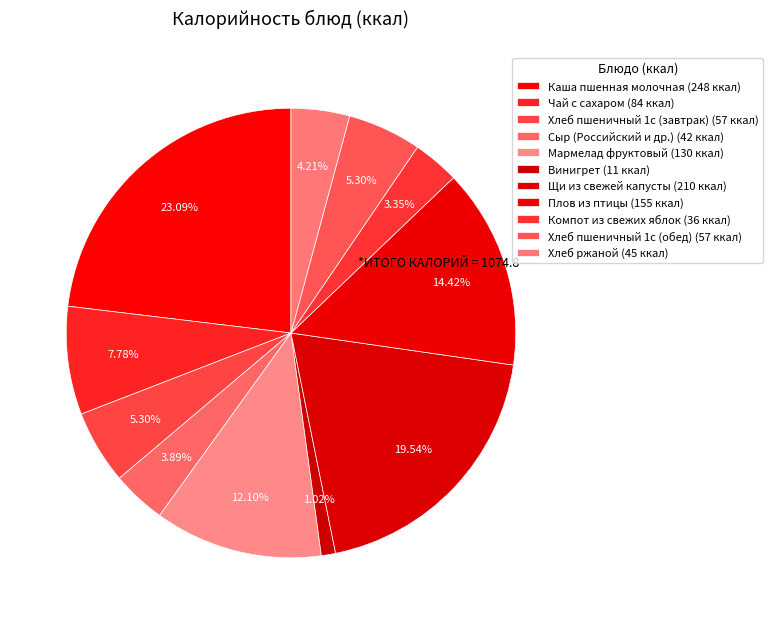

Is it true that Чай с сахаром is 8% of the pie?

True